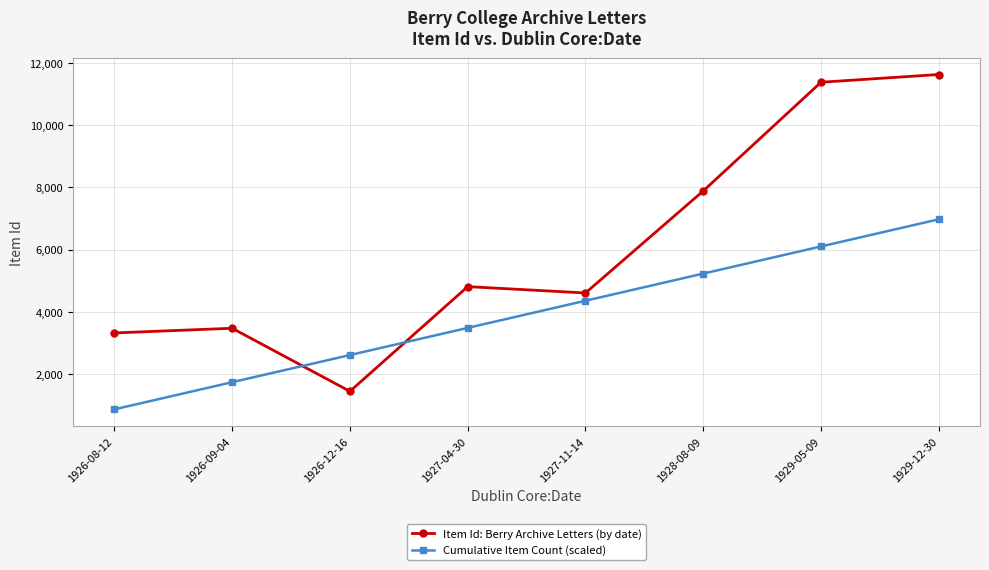

List the series in order of their overall mean, highest first.

Item Id: Berry Archive Letters (by date), Cumulative Item Count (scaled)